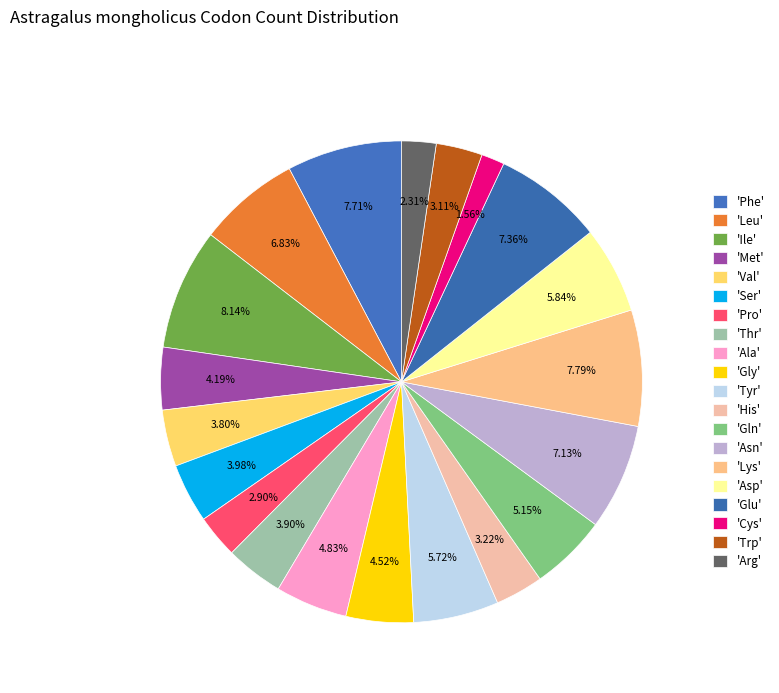

How many slices are in this pie chart?

20